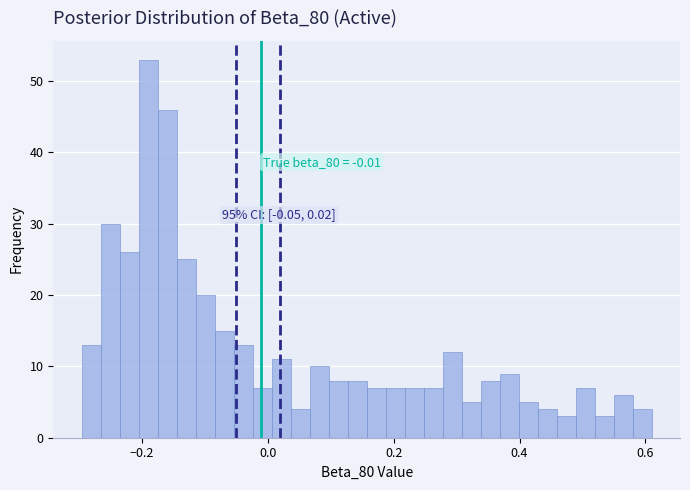

Read against the x-axis, roughly where is the centre of the tallest bar?

-0.18